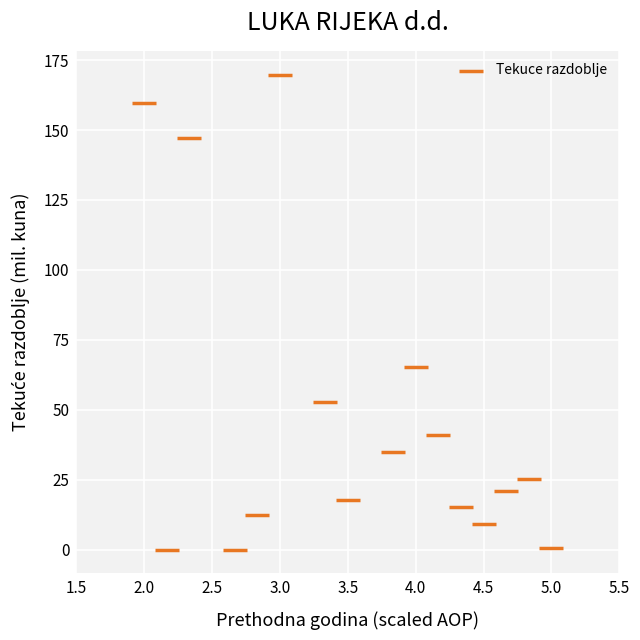

What is the range of X values (max minus min)?

3.0